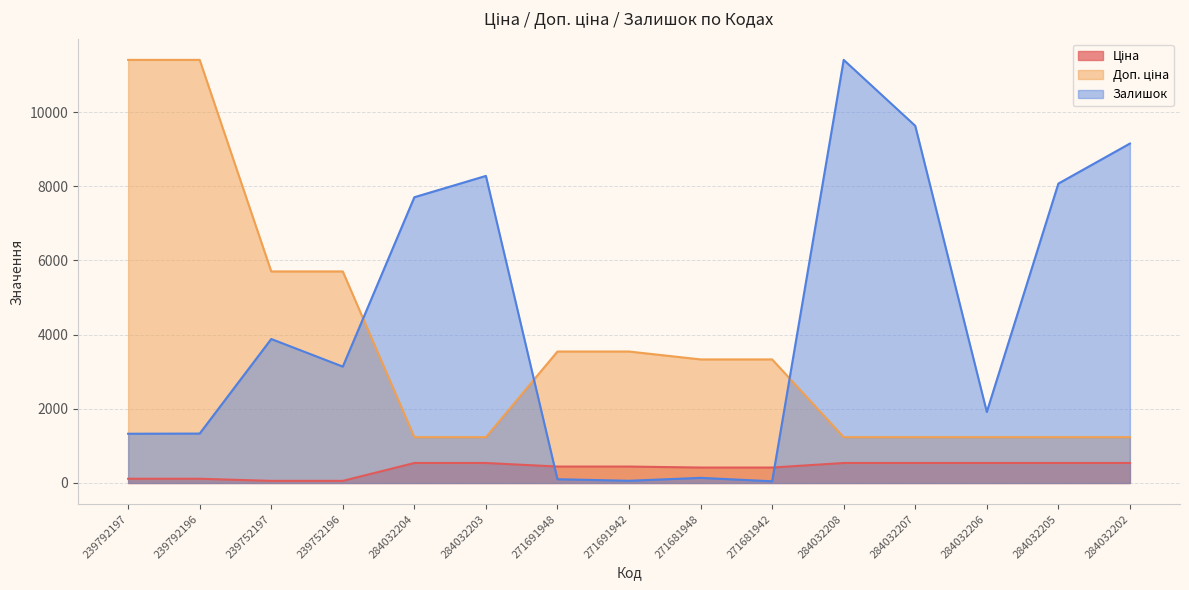

What is the lowest value of the Доп. ціна series?

1235.4